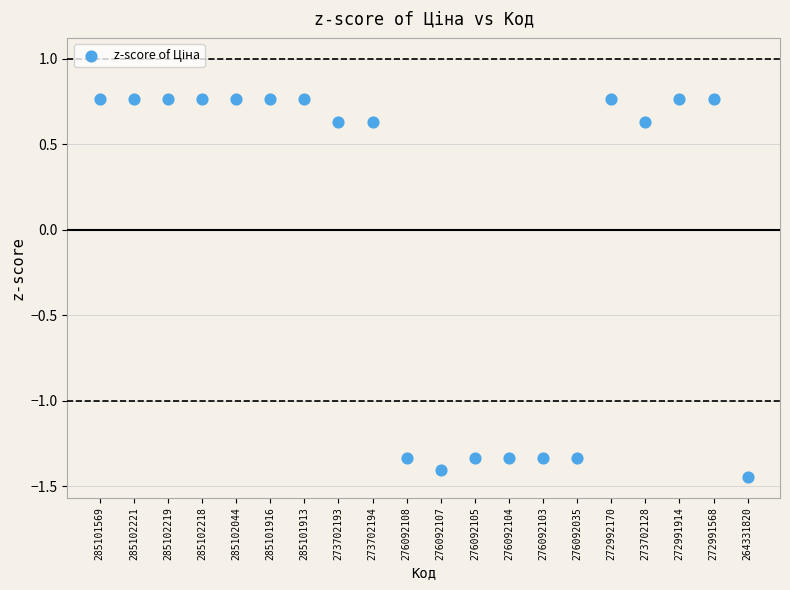

Count the number of points in this scatter plot.

20